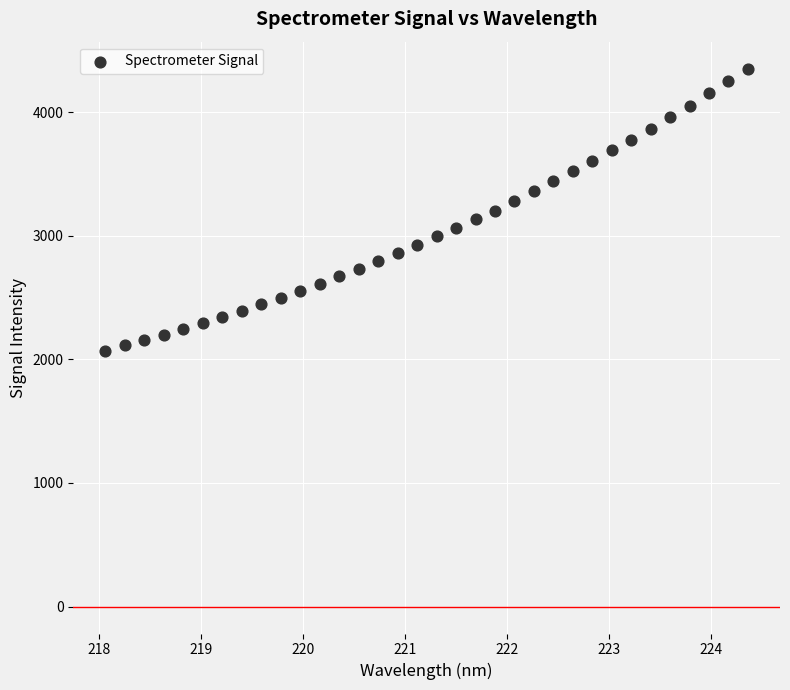

What is the range of X values (max minus min)?

6.3